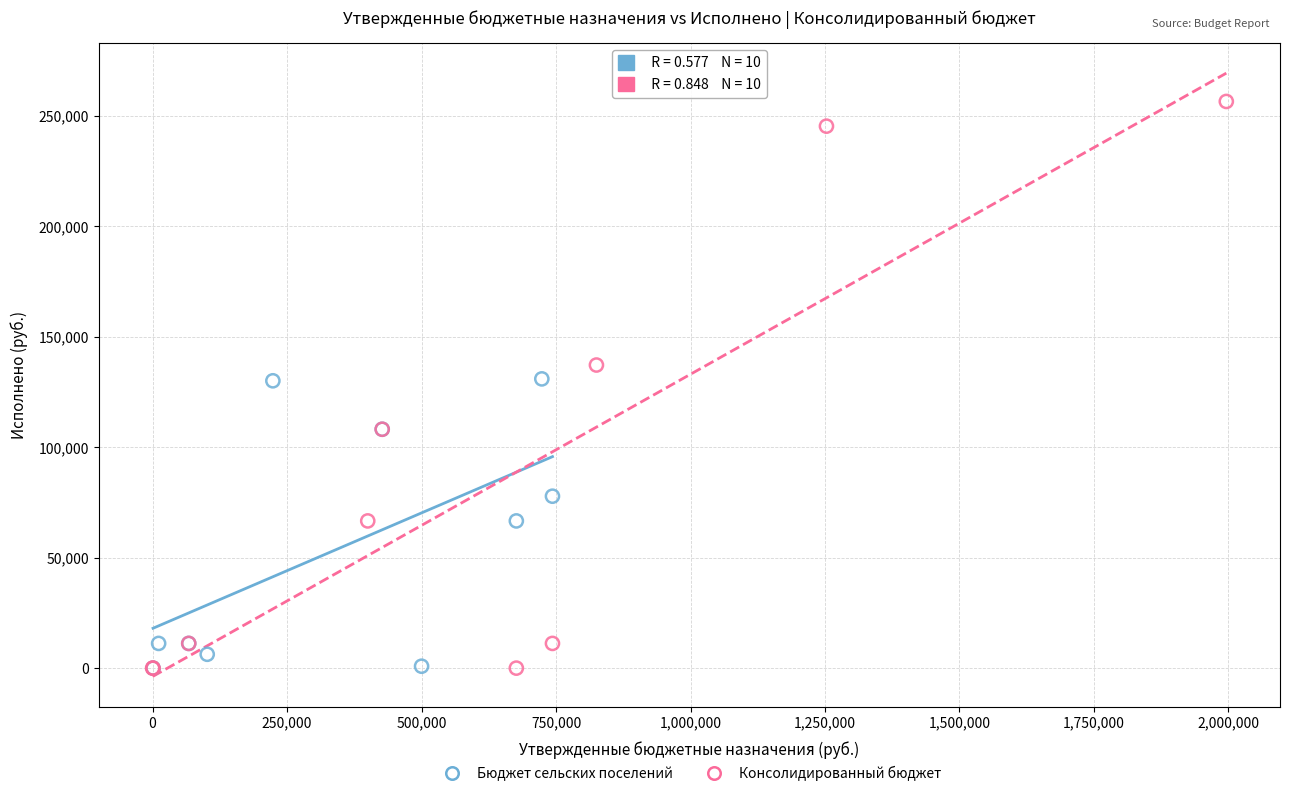

What are all the series names shown in the legend?

Бюджет сельских поселений, Консолидированный бюджет